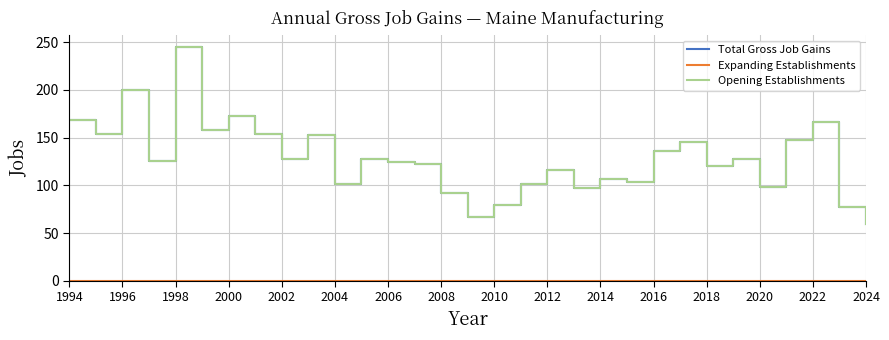

Reading right to left, transcribe all the data shown in this chart.

Total Gross Job Gains: 60	77	166	148	98	128	120	145	136	104	107	97	116	101	79	67	92	122	124	128	101	153	128	154	173	158	245	126	200	154	168
Expanding Establishments: 0	0	0	0	0	0	0	0	0	0	0	0	0	0	0	0	0	0	0	0	0	0	0	0	0	0	0	0	0	0	0
Opening Establishments: 60	77	166	148	98	128	120	145	136	104	107	97	116	101	79	67	92	122	124	128	101	153	128	154	173	158	245	126	200	154	168